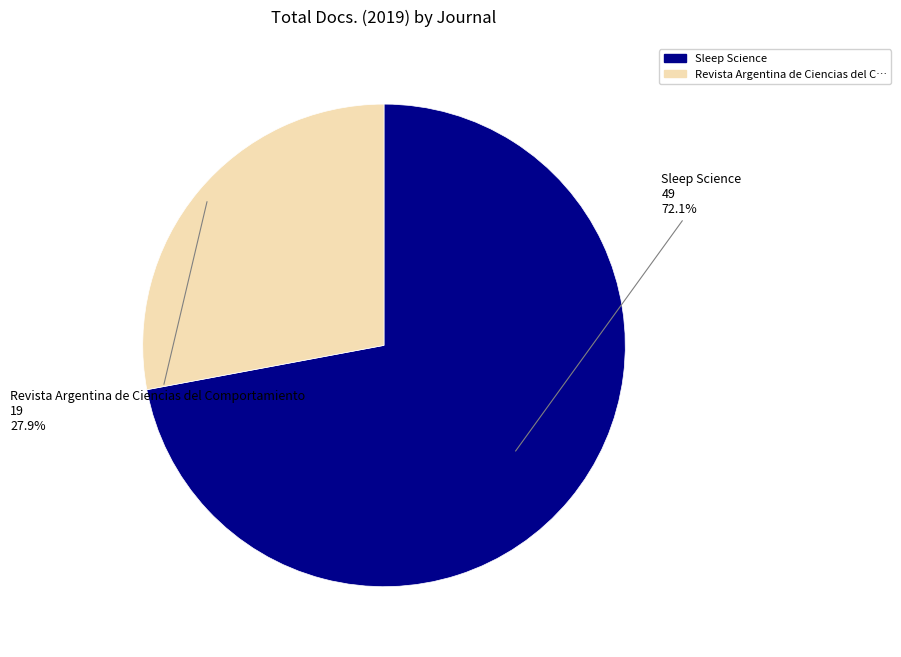

Does any single category account for the majority?

Yes